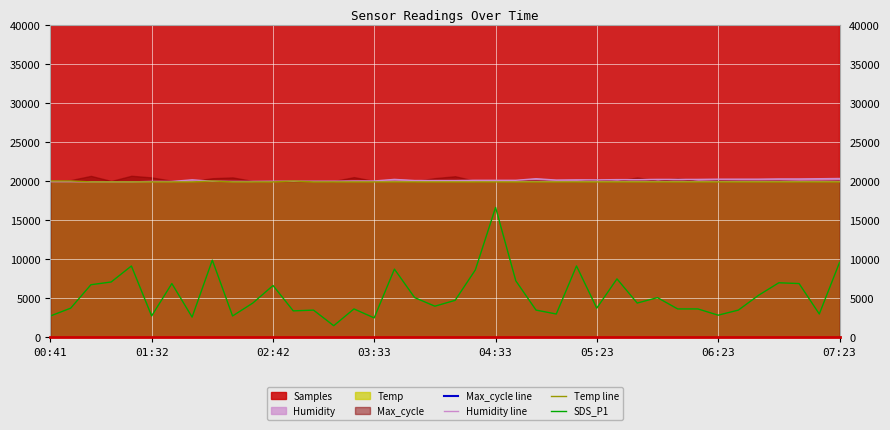

What is the sum of all Humidity line values?

804924.0